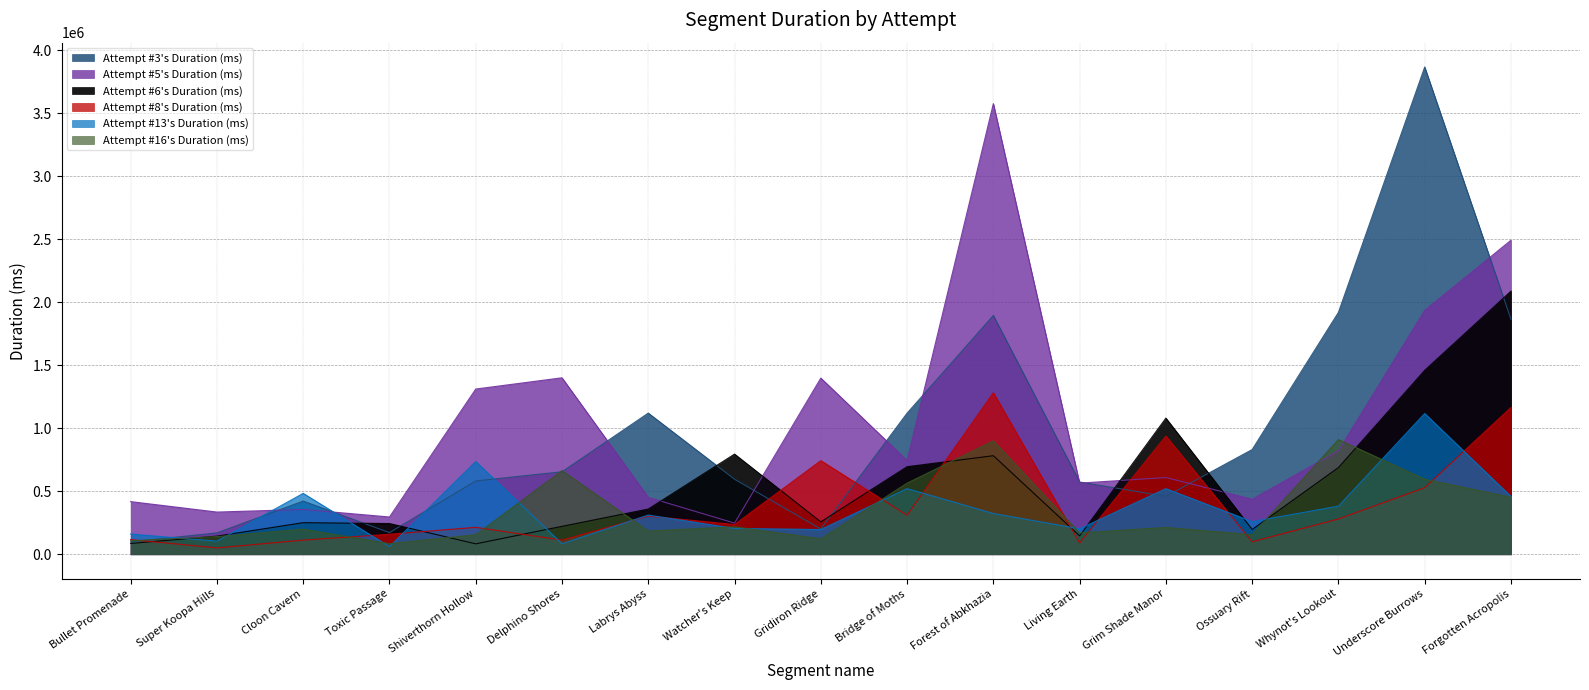

What is the difference between the maximum and minimum values in the Attempt #8's Duration (ms) series?

1231464